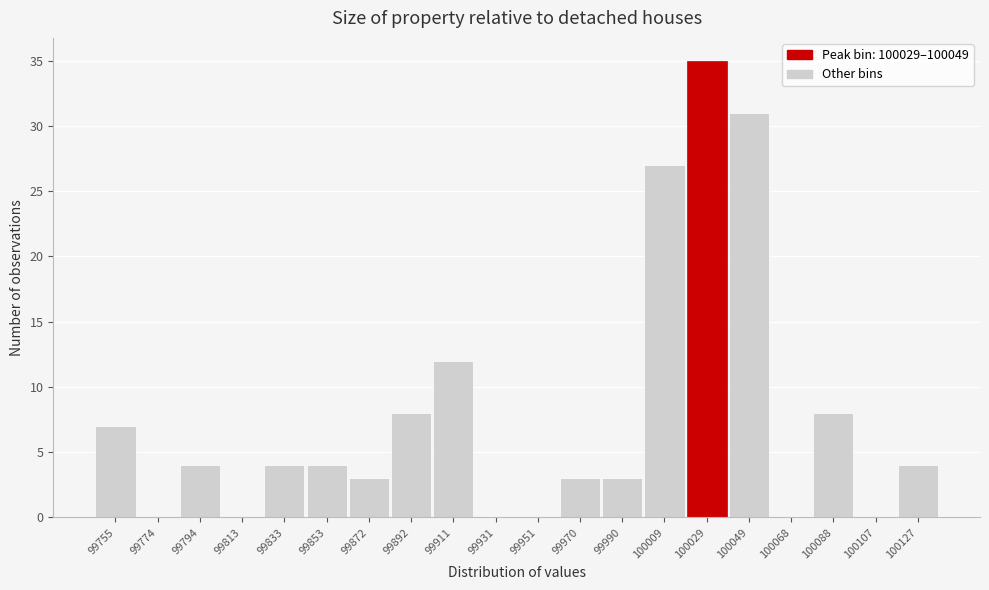

Reading left to right, transcribe all the data shown in this chart.

99755=7	99774=0	99794=4	99813=0	99833=4	99853=4	99872=3	99892=8	99911=12	99931=0	99951=0	99970=3	99990=3	100009=27	100029=35	100049=31	100068=0	100088=8	100107=0	100127=4